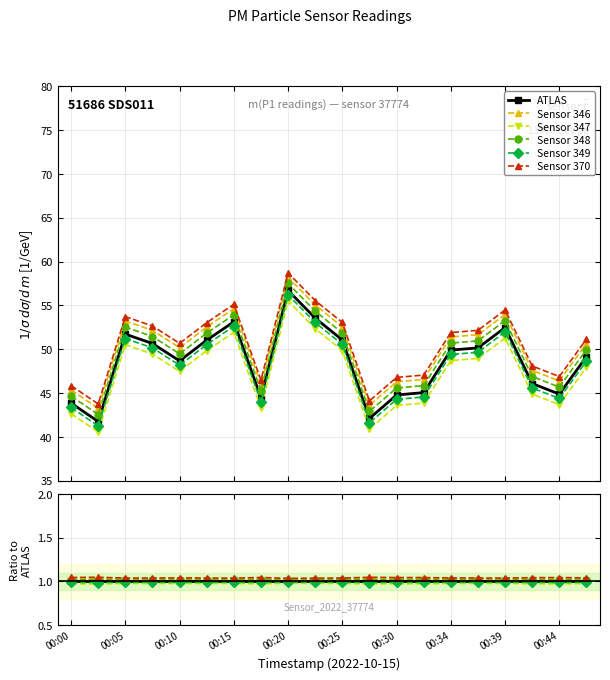

What is the smallest value displayed?

1.0